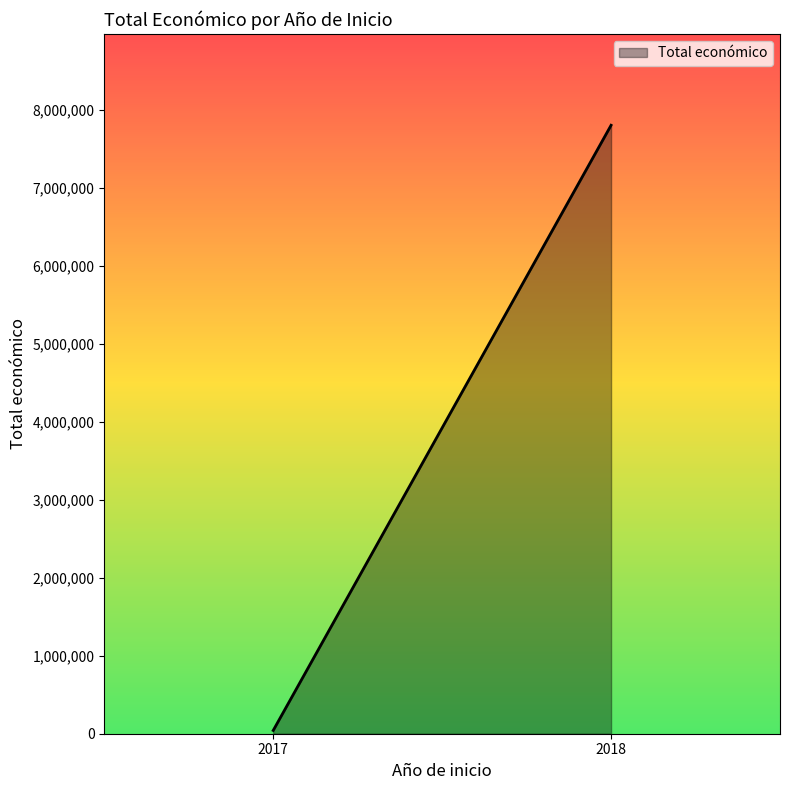

The value at 2018 is 11660832. True or false?

False